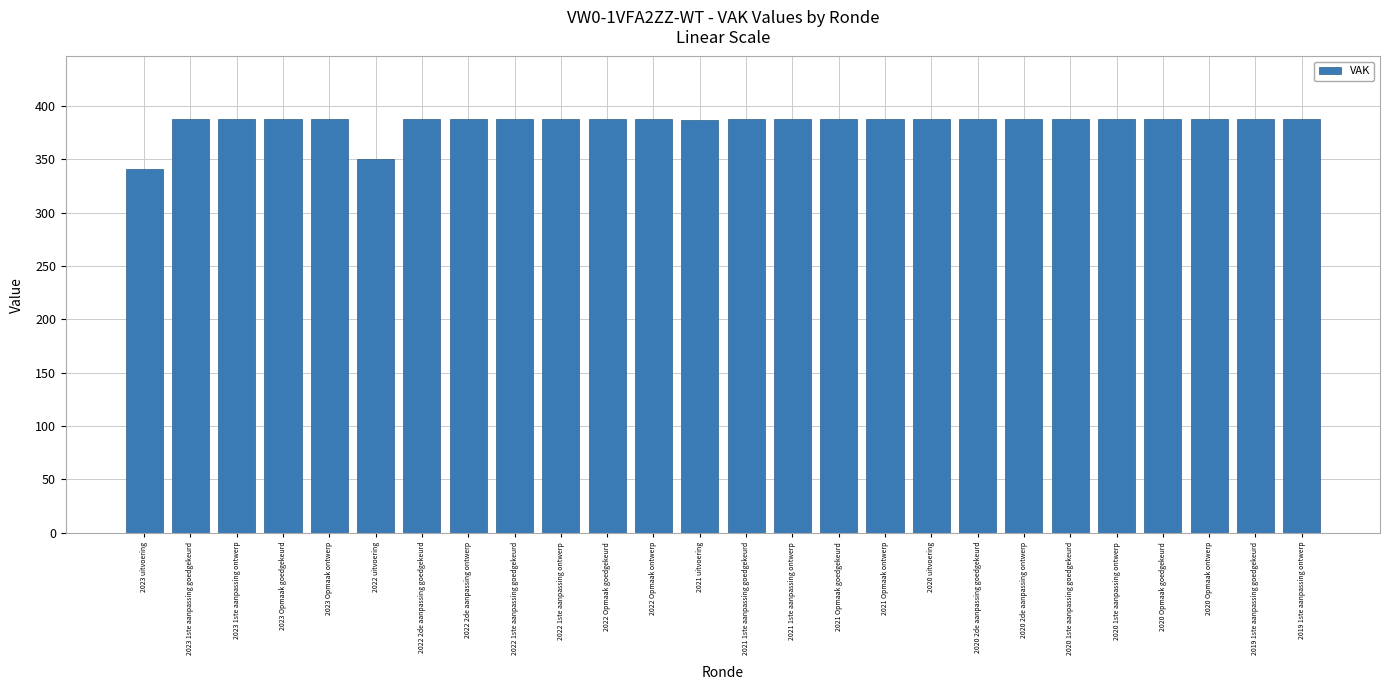

What is the change in value from 2023 uitvoering to 2023 1ste aanpassing goedgekeurd?

+47